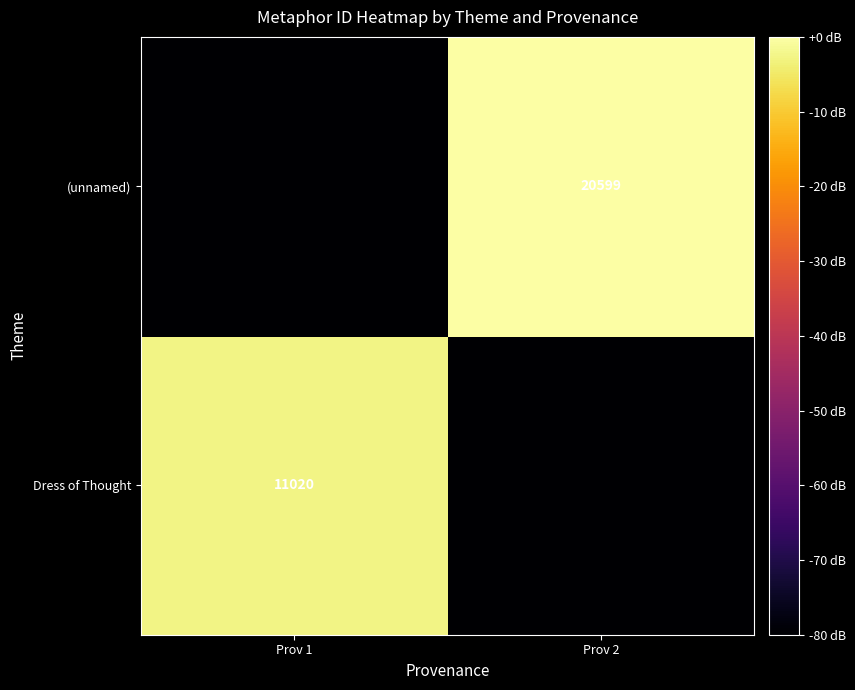

The (unnamed) series shows 20599 at Prov 2. True or false?

True